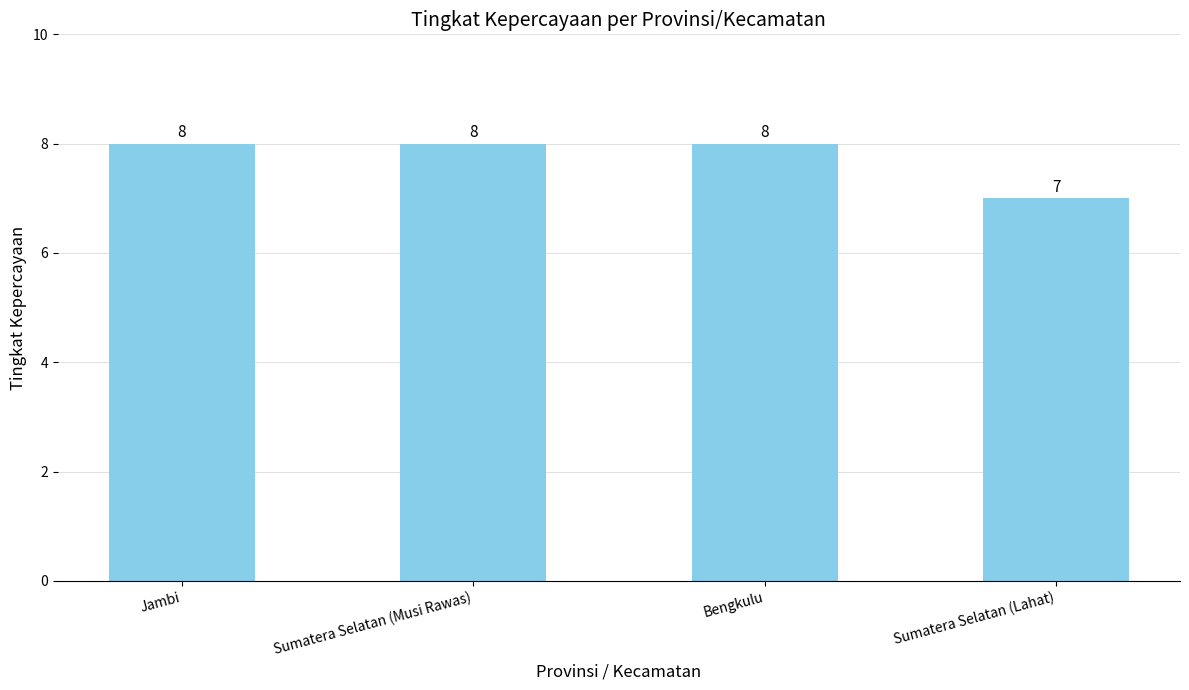

Reading left to right, transcribe all the data shown in this chart.

Jambi=8	Sumatera Selatan (Musi Rawas)=8	Bengkulu=8	Sumatera Selatan (Lahat)=7